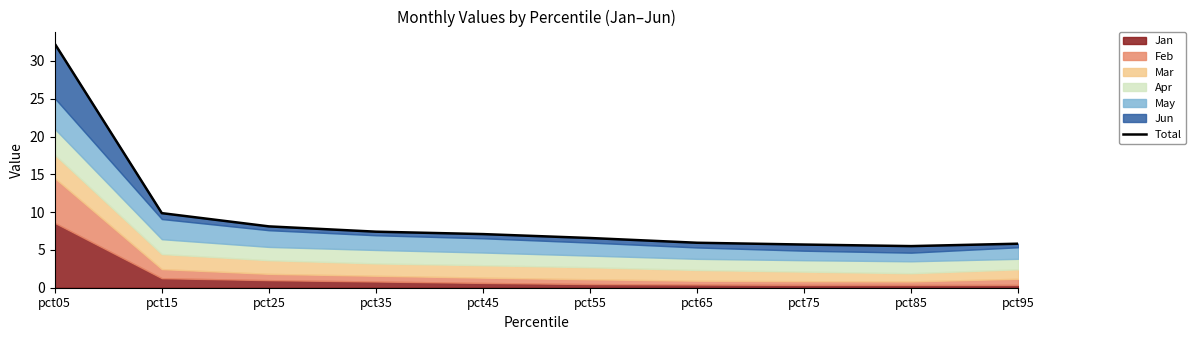

Count the number of values greater than 7.

5